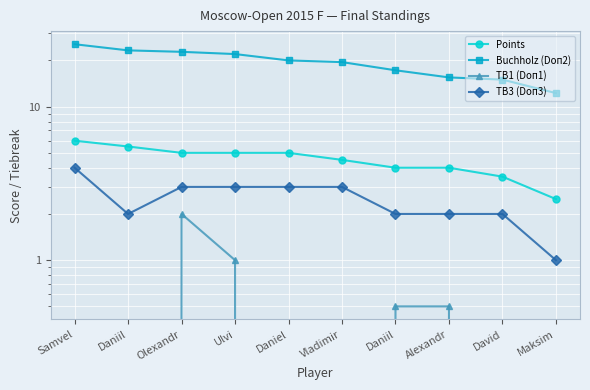

Rank the series by their maximum value, from lowest to highest.

TB1 (Doп1), TB3 (Doп3), Points, Buchholz (Doп2)